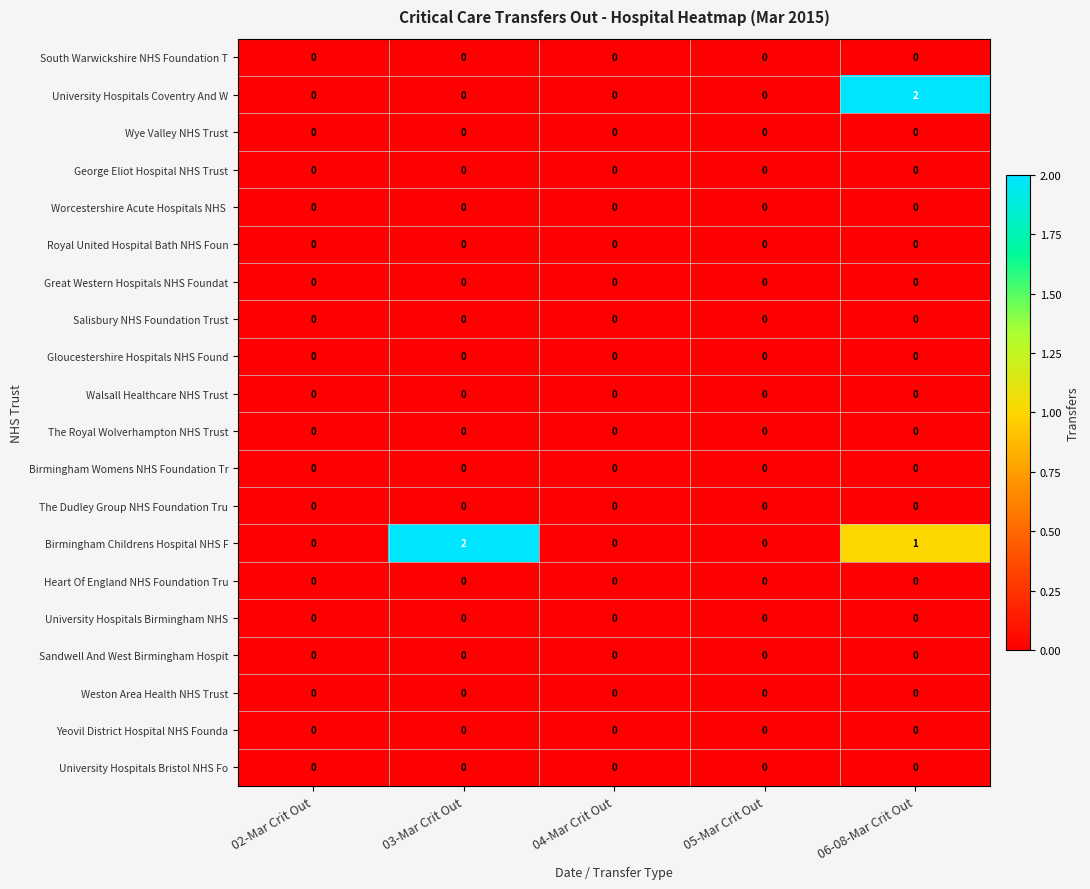

At which category is the sum across all series the highest?

06-08-Mar Crit Out